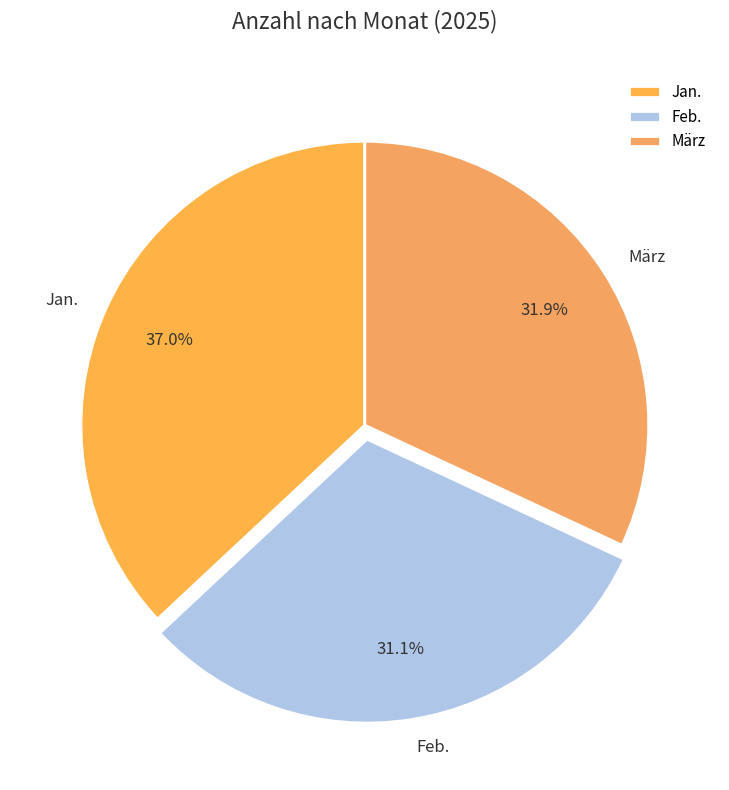

What is the smallest slice in the pie chart?

Feb.